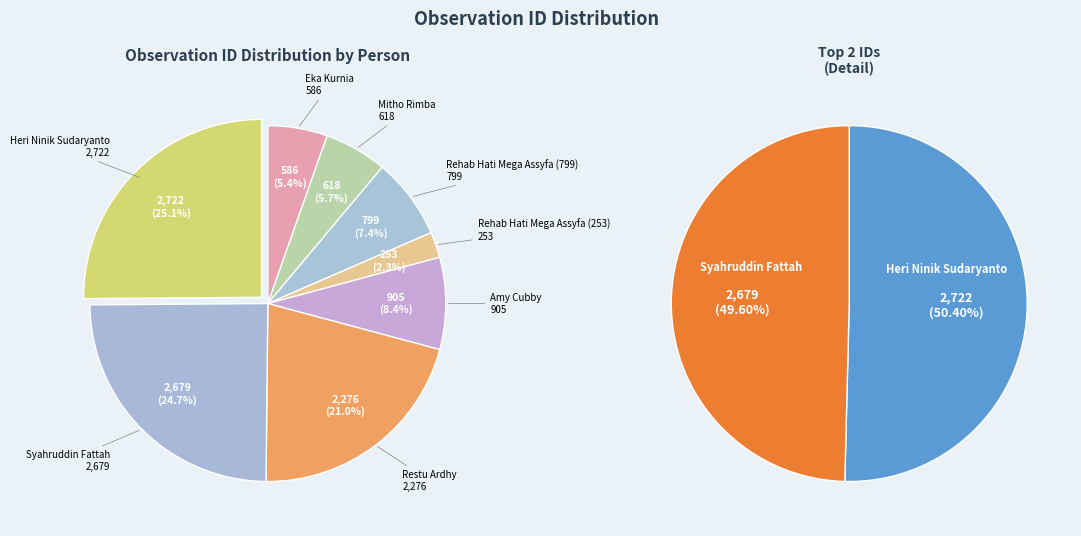

What percentage is NOT represented by Rehab Hati Mega Assyfa (799)?

92.6%